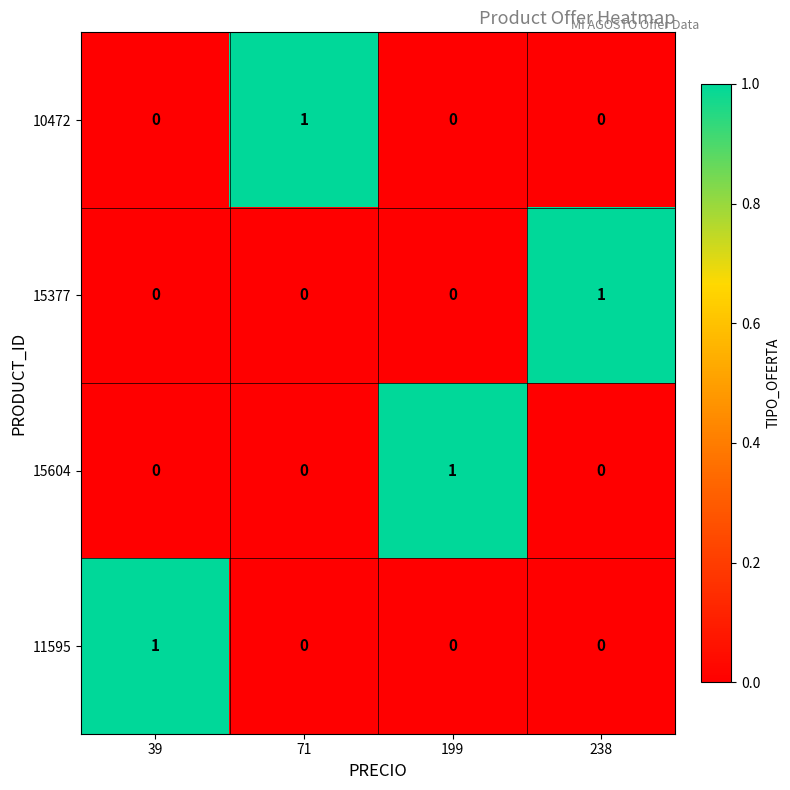

Is it true that 15604 equals 0 at 199?

False